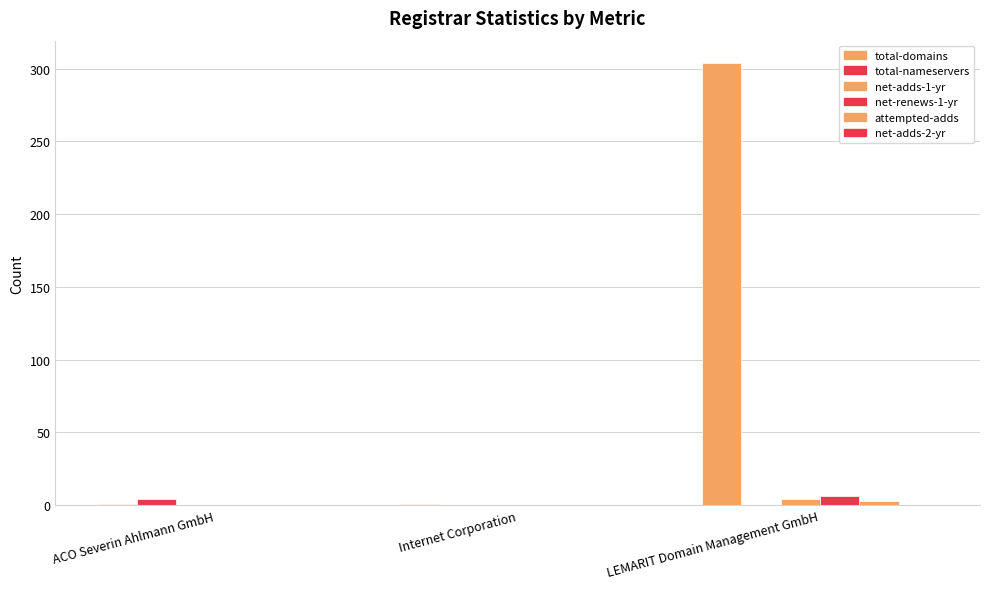

At which category is the sum across all series the highest?

LEMARIT Domain Management GmbH